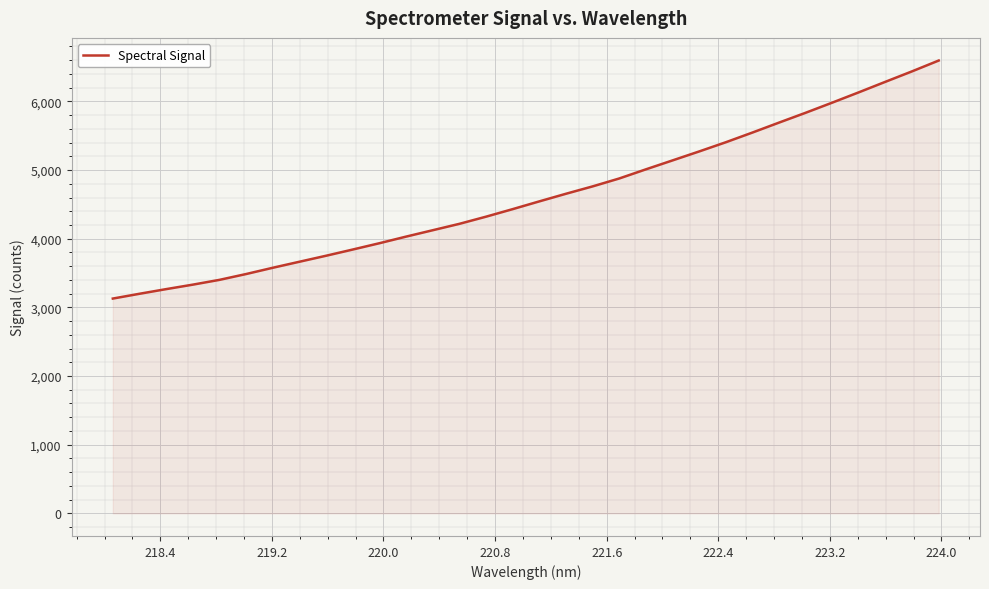

Does the chart display data point markers on the line(s)?

No